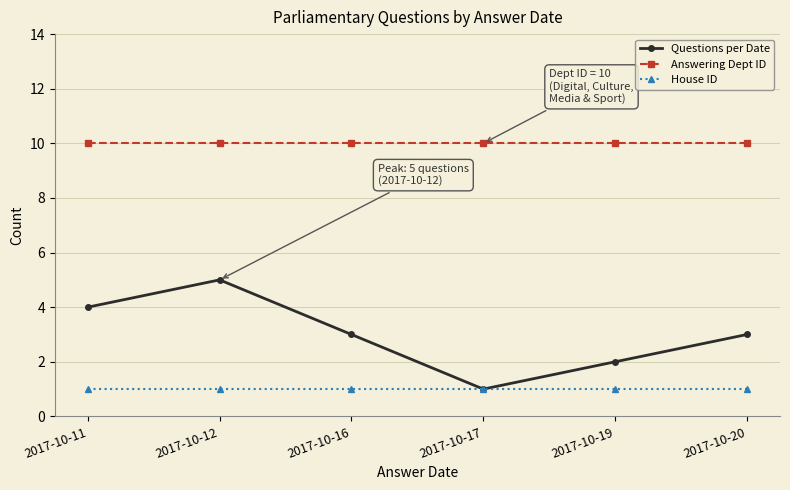

Rank the series at 2017-10-19 from highest to lowest value.

Answering Dept ID, Questions per Date, House ID